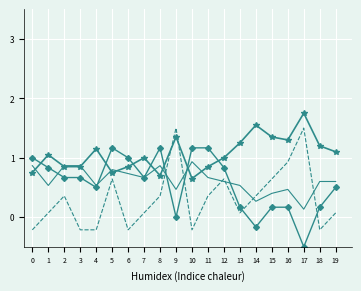

At which category does the chart reach its peak across all series?

17